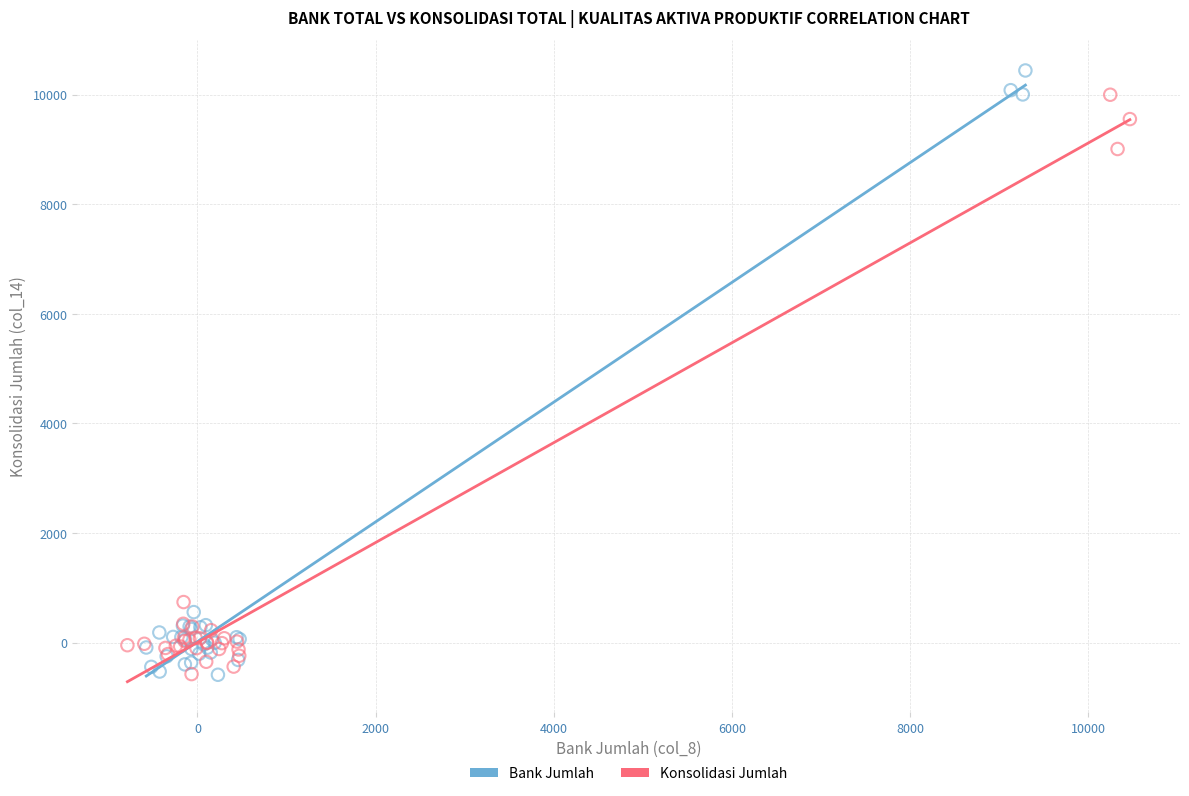

Which series has the widest spread of Y values?

Bank Jumlah